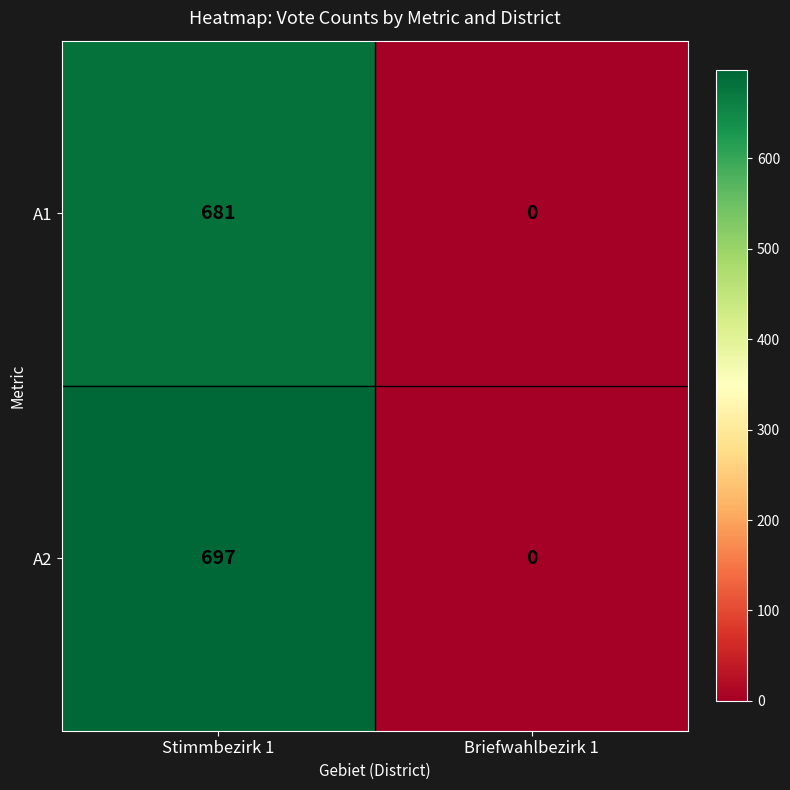

What is the difference between the A1 values at Briefwahlbezirk 1 and Stimmbezirk 1?

681